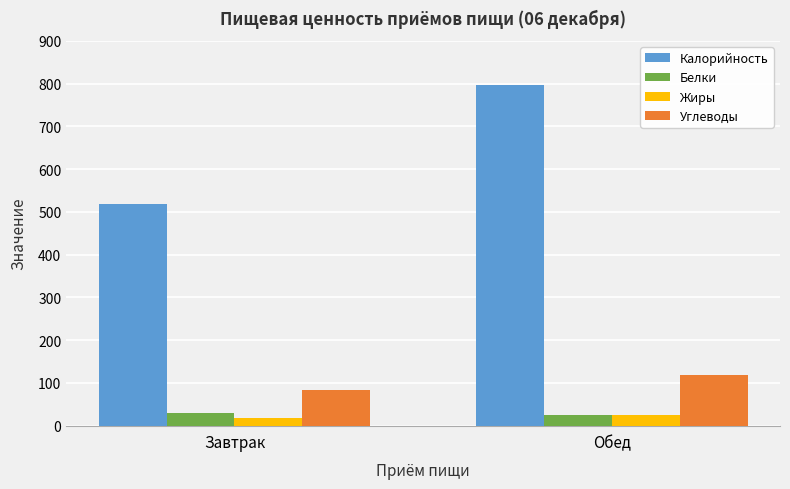

Which series has the largest total across all categories?

Калорийность